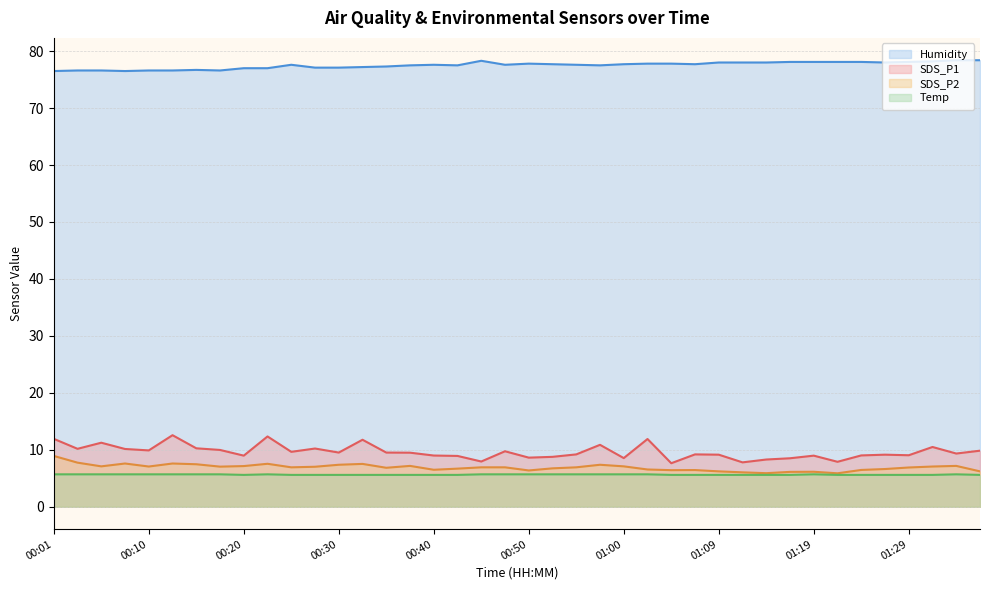

List the labels in order of Temp value, smallest first.

00:20, 00:25, 00:28, 00:30, 00:32, 00:35, 00:37, 00:40, 00:42, 01:04, 01:07, 01:09, 01:12, 01:14, 01:17, 01:21, 01:24, 01:26, 01:29, 01:31, 01:36, 00:01, 00:03, 00:06, 00:08, 00:10, 00:13, 00:15, 00:18, 00:23, 00:45, 00:47, 00:50, 00:52, 00:55, 00:57, 01:00, 01:02, 01:19, 01:34